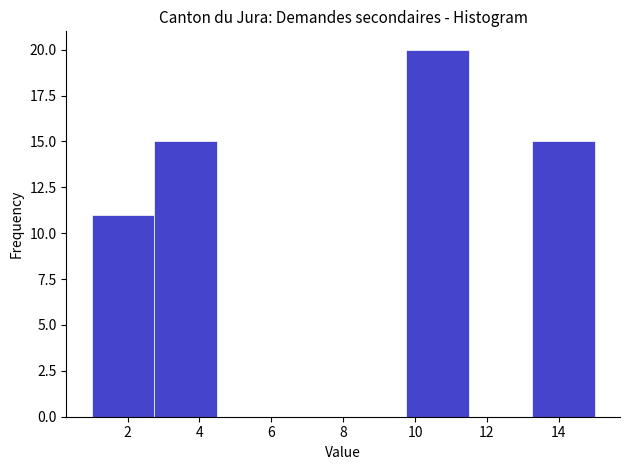

Reading left to right, list every bar in this chart as the range it spans on the x-axis followed by its height. Neither the bar edges nor the heights are printed on the chart, so give them approximately, as read against the axes.

1.00 to 2.75: 11
2.75 to 4.50: 15
4.50 to 6.25: 0
6.25 to 8.00: 0
8.00 to 9.75: 0
9.75 to 11.50: 20
11.50 to 13.25: 0
13.25 to 15.00: 15